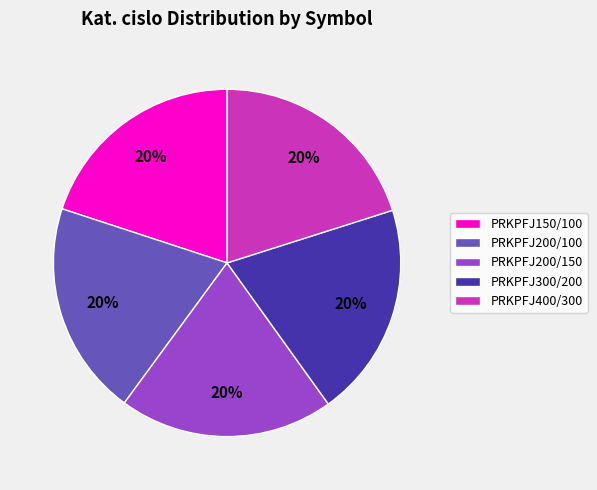

Do PRKPFJ400/300 and PRKPFJ200/100 together represent more than half of the pie?

No